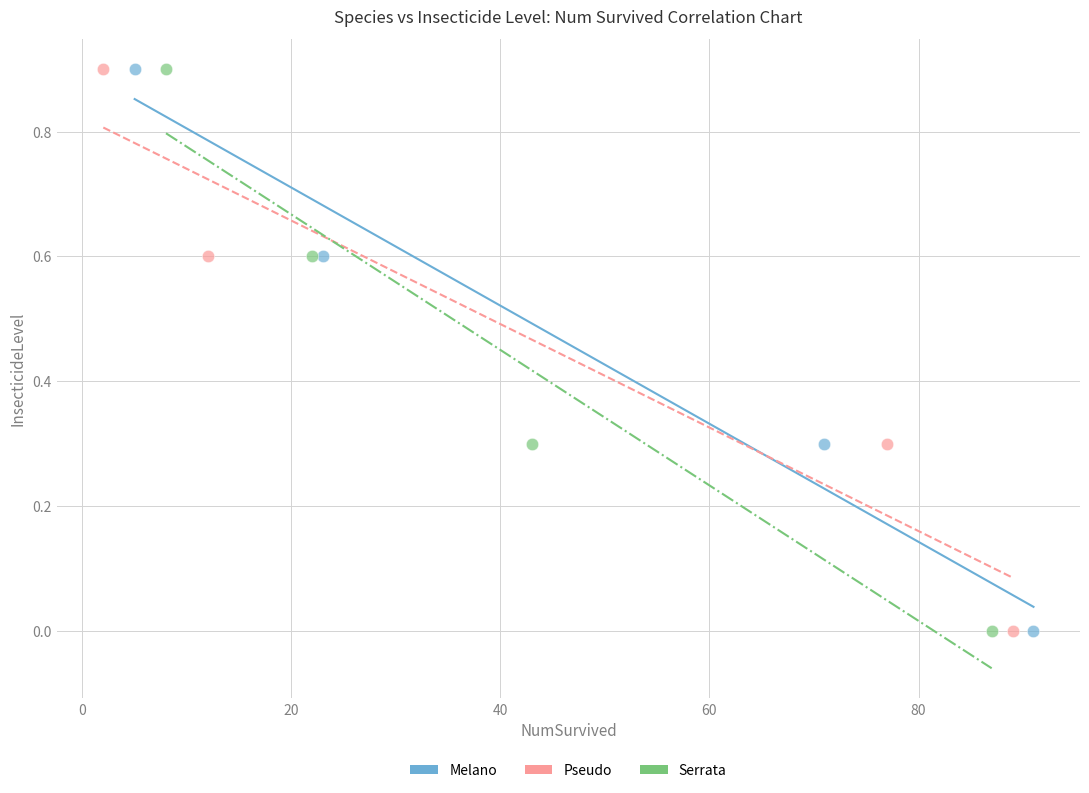

What are all the series names shown in the legend?

Melano, Pseudo, Serrata